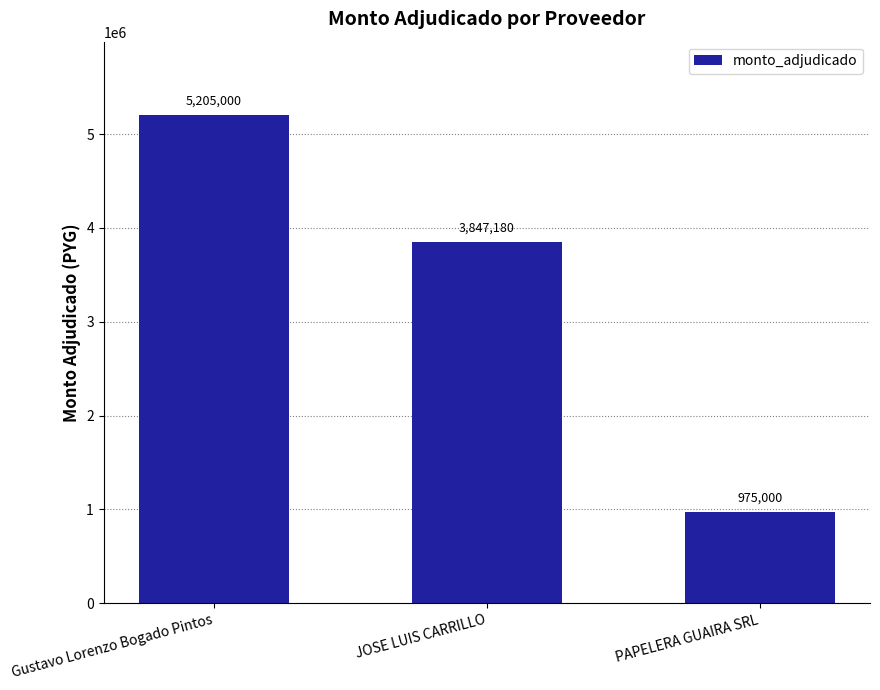

What is the difference between the maximum and second lowest values?

1357820